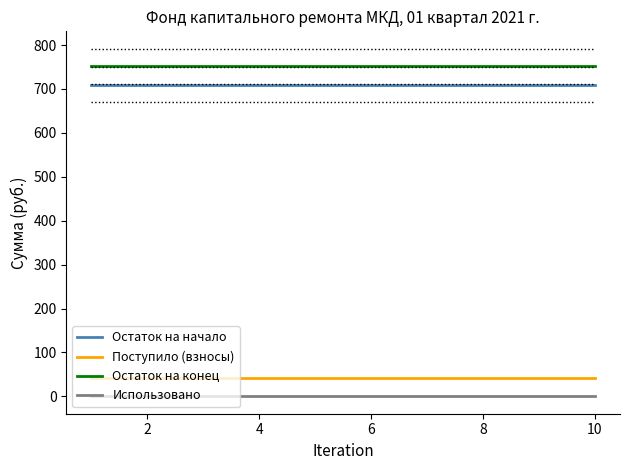

What are all the series names shown in the legend?

Остаток на начало, Поступило (взносы), Остаток на конец, Использовано